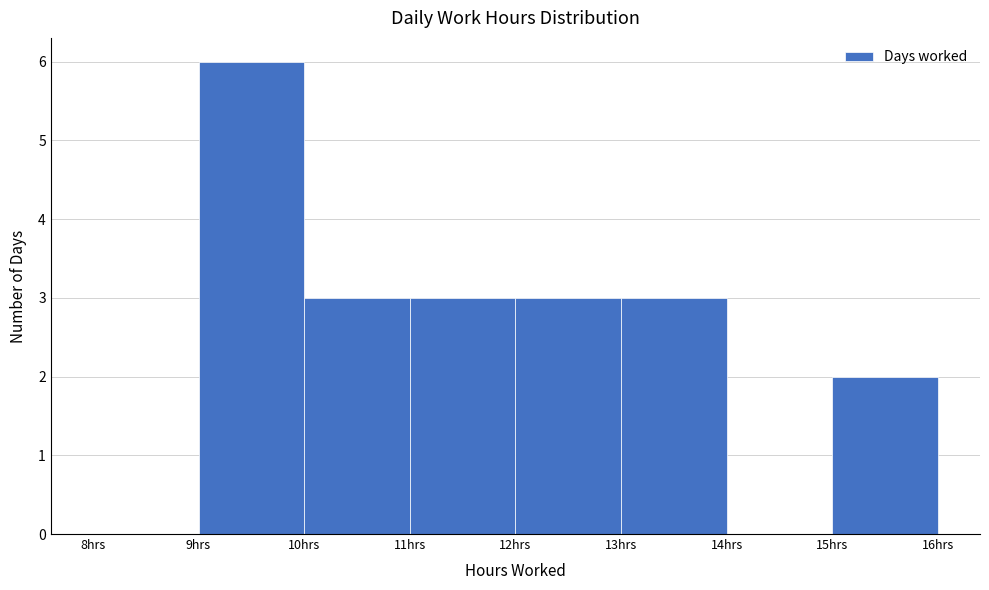

What is the height of the bar covering 9 to 10 on the x-axis? The values are not printed on the chart, so give them approximately, as read against the axis.

6